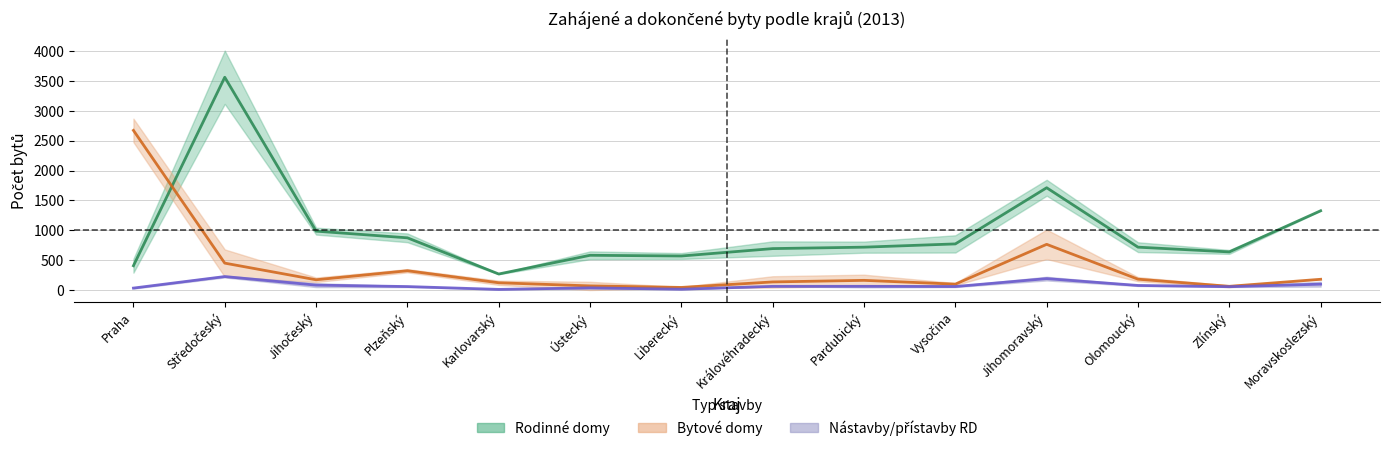

Which has a higher value, Praha or Jihočeský?

Jihočeský